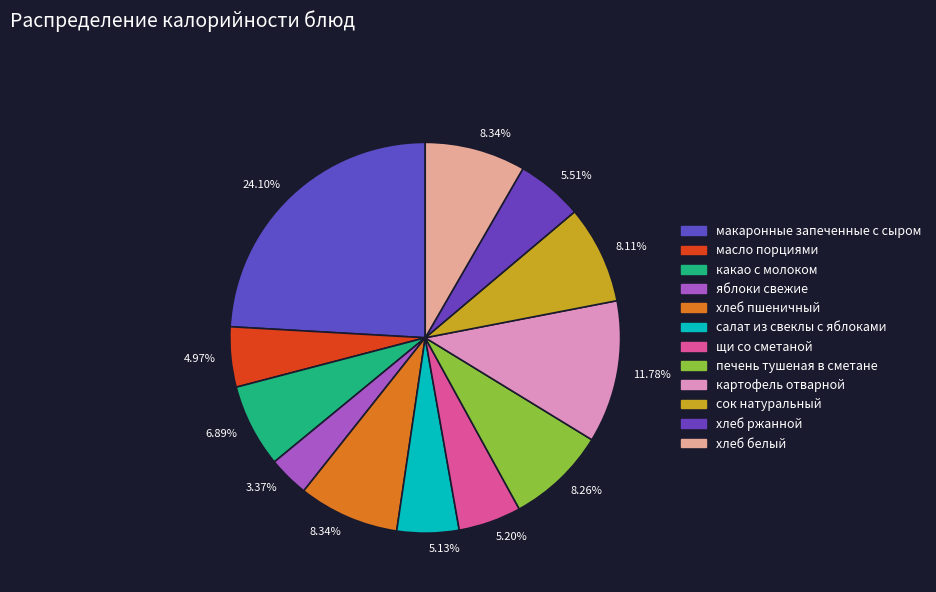

Which category has the smallest portion of the pie?

яблоки свежие